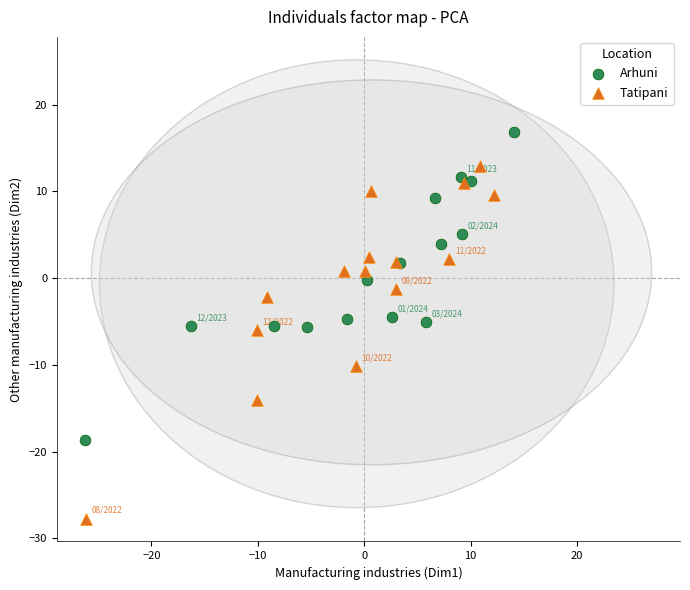

What are all the series names shown in the legend?

Arhuni, Tatipani